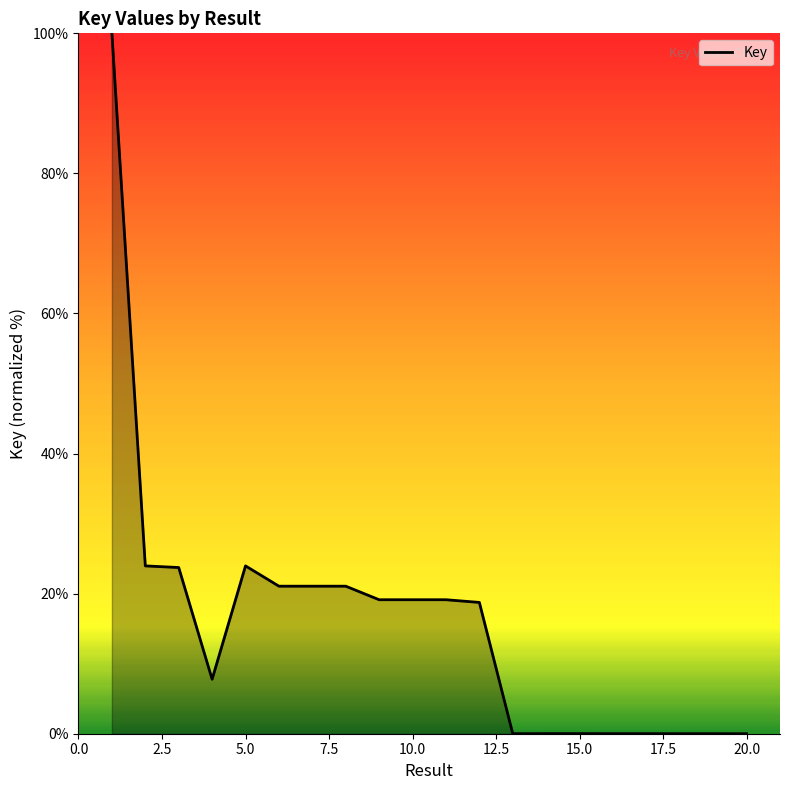

What is the difference between the maximum and minimum values?

100.0